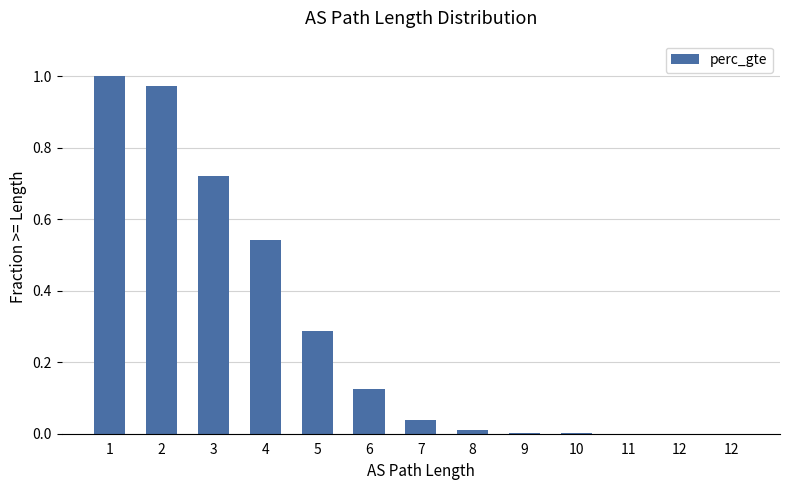

How many series are shown in this chart?

1